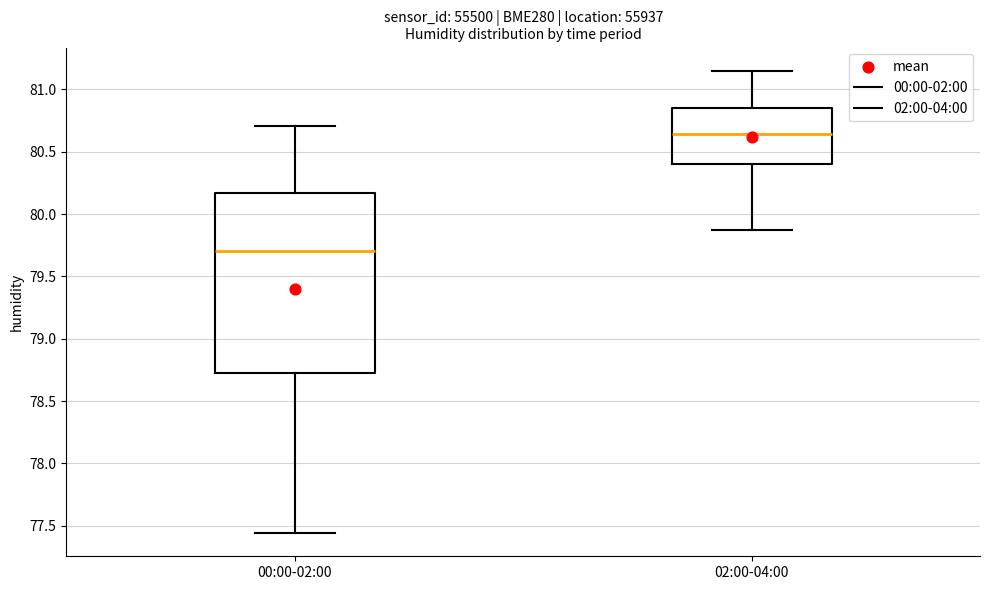

Where is the upper edge of the box for 00:00-02:00 on the y-axis? The values are not printed on the chart, so give them approximately, as read against the axis.

80.15